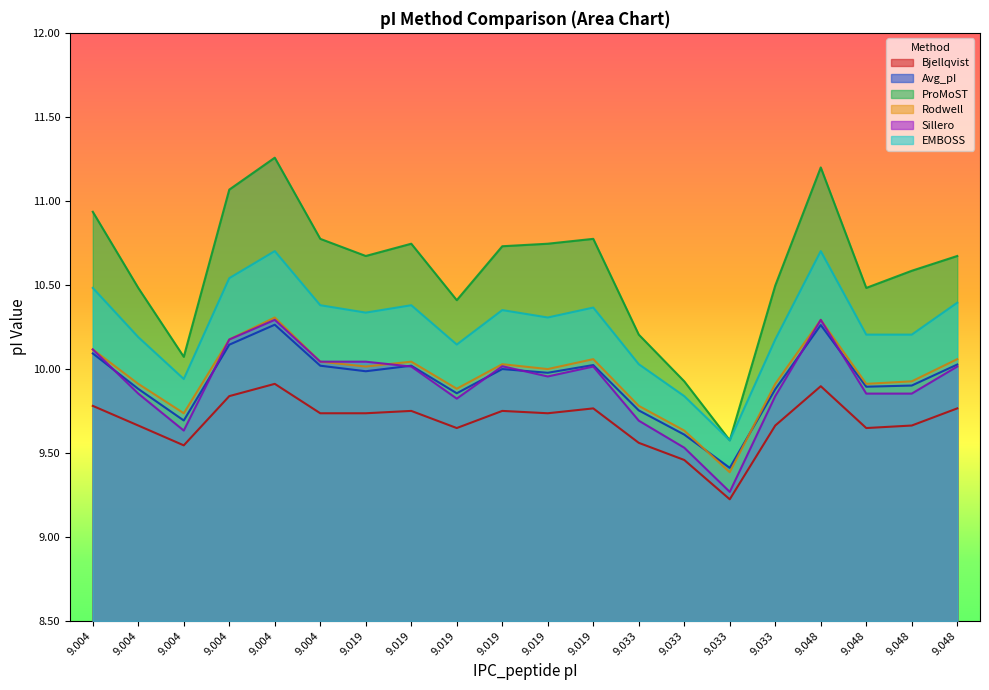

How many times do Sillero and Rodwell cross each other?

1